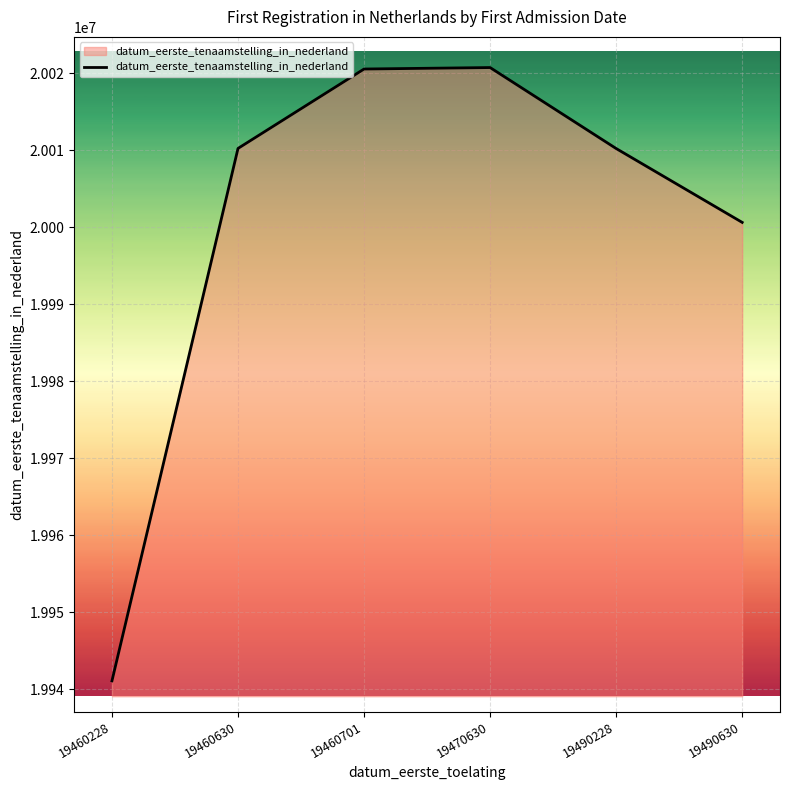

True or false: the data shows 8761017 at 19460701.

False